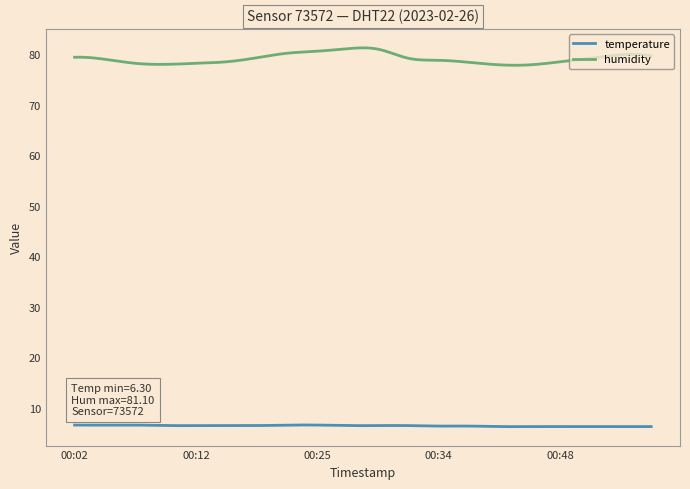

True or false: humidity and temperature intersect in this chart.

False